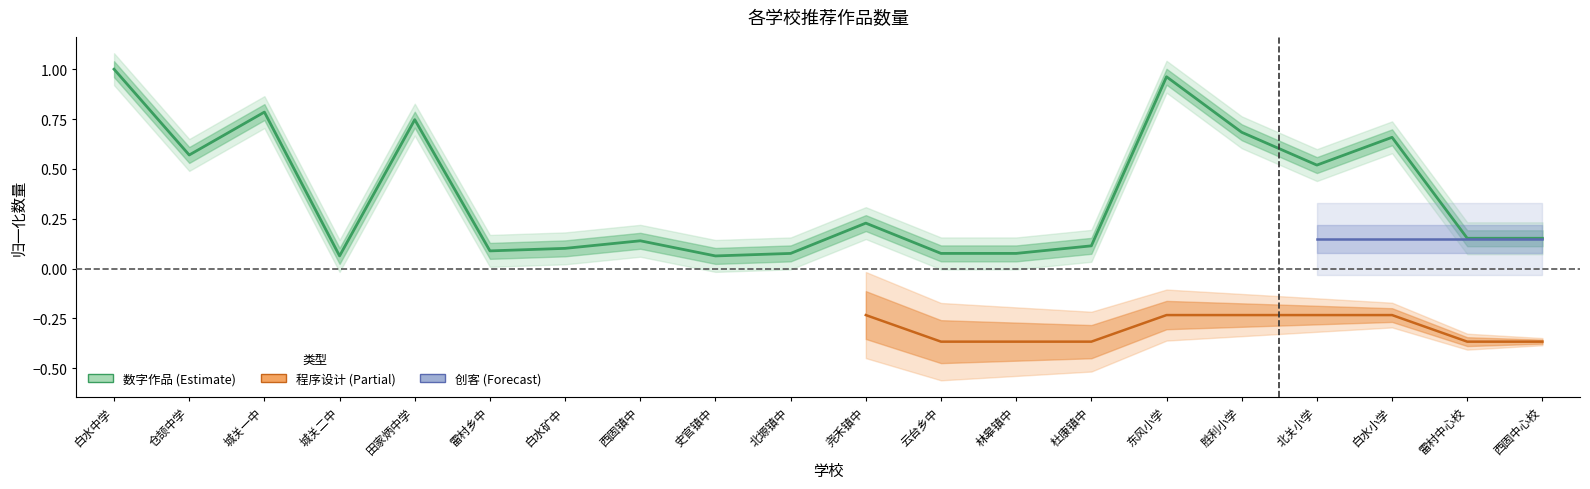

Rank the categories by value from highest to lowest.

白水中学, 东风小学, 城关一中, 田家炳中学, 胜利小学, 白水小学, 仓颉中学, 北关小学, 尧禾镇中, 雷村中心校, 西固中心校, 西固镇中, 杜康镇中, 白水矿中, 雷村乡中, 北塬镇中, 云台乡中, 林皋镇中, 城关二中, 史官镇中